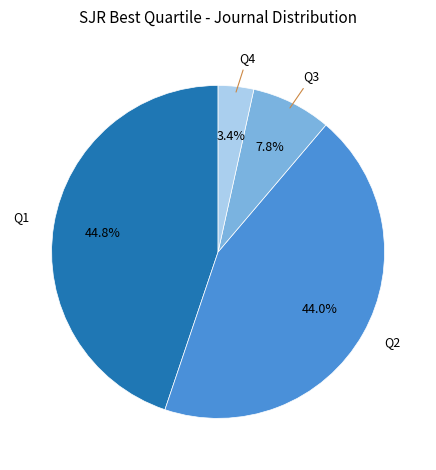

To the nearest percent, what percentage of the pie is Q2?

44%